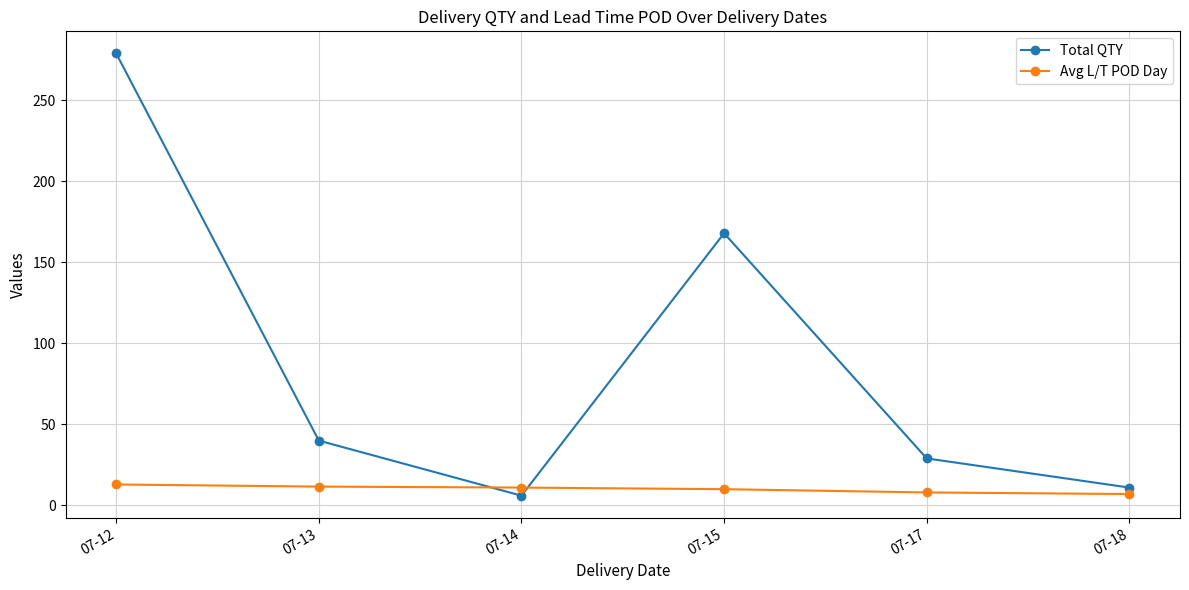

Is this an area chart (filled region under the line)?

No